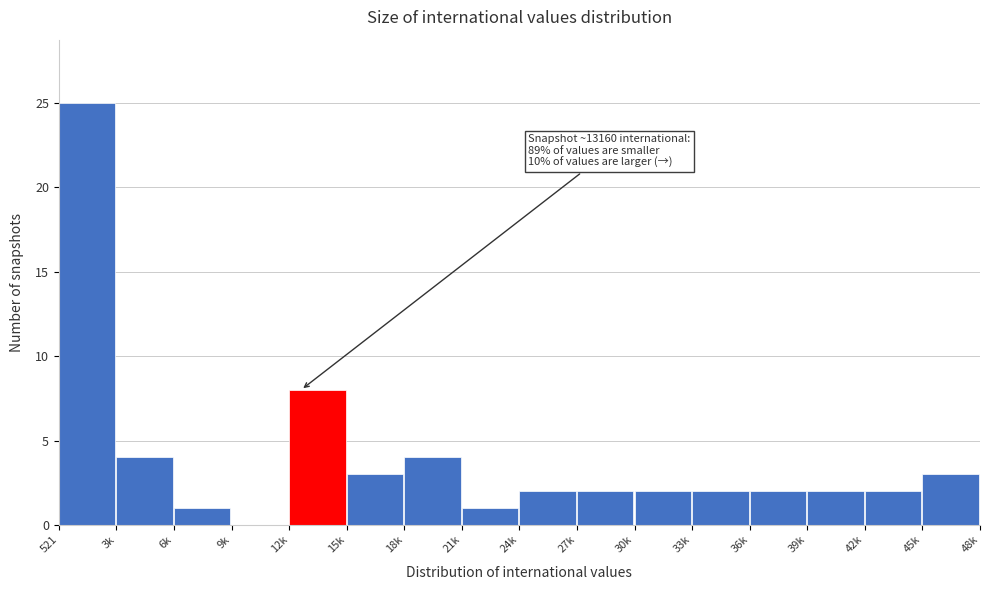

Reading left to right, extract all data points from this chart.

521=25	3k=4	6k=1	9k=0	12k=8	15k=3	18k=4	21k=1	24k=2	27k=2	30k=2	33k=2	36k=2	39k=2	42k=2	45k=3